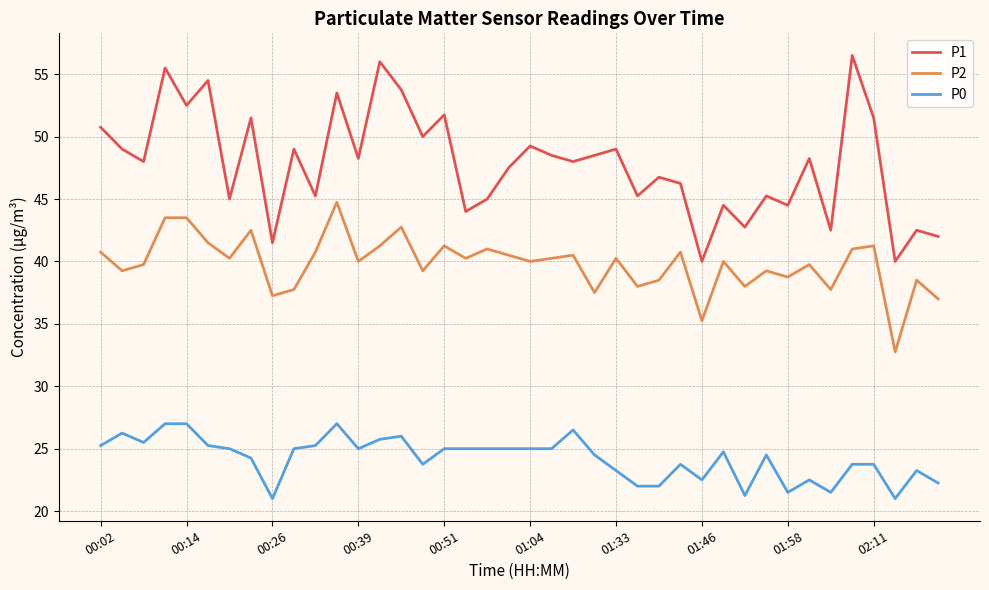

True or false: P0 has more than 2 interior local peaks.

True